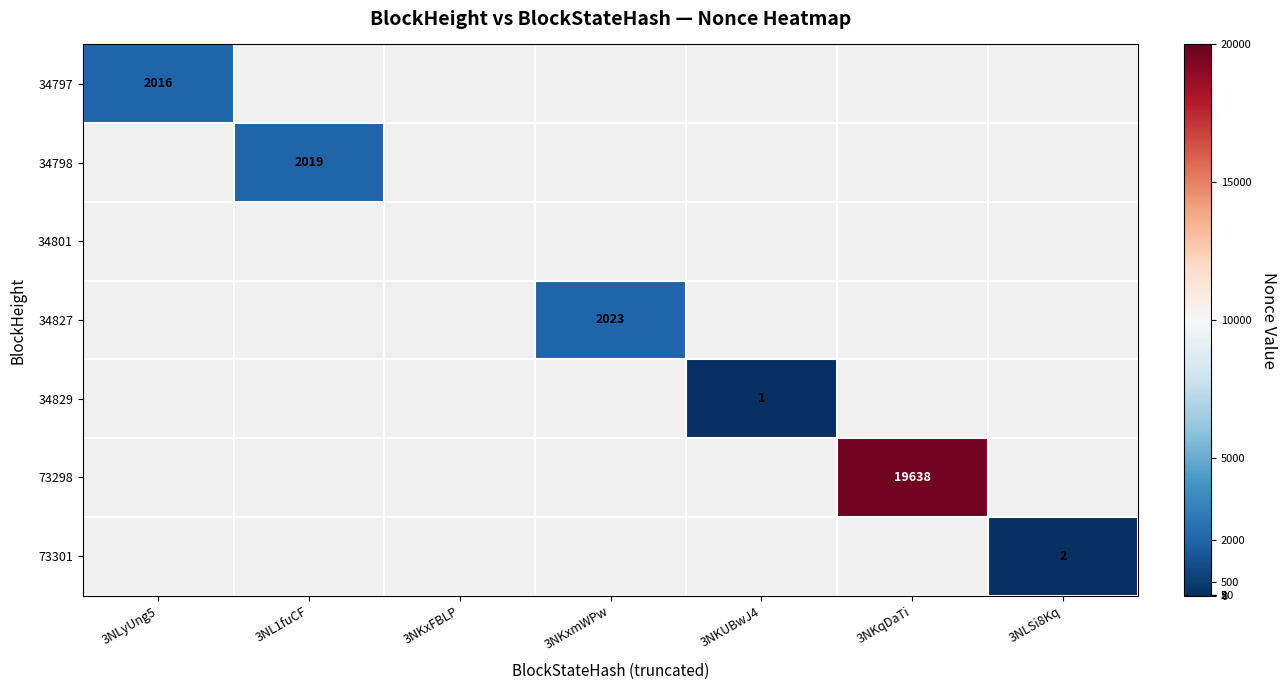

True or false: 73301 has a value of 1 at 3NLSi8Kq.

False